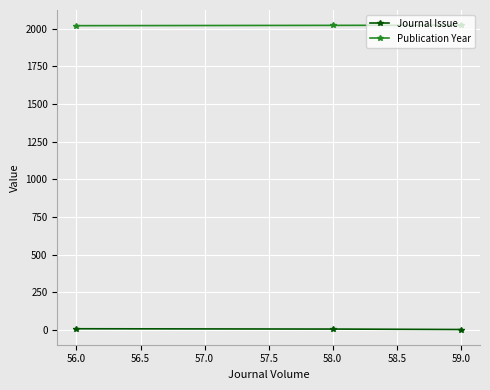

Which series has the largest total across all categories?

Publication Year